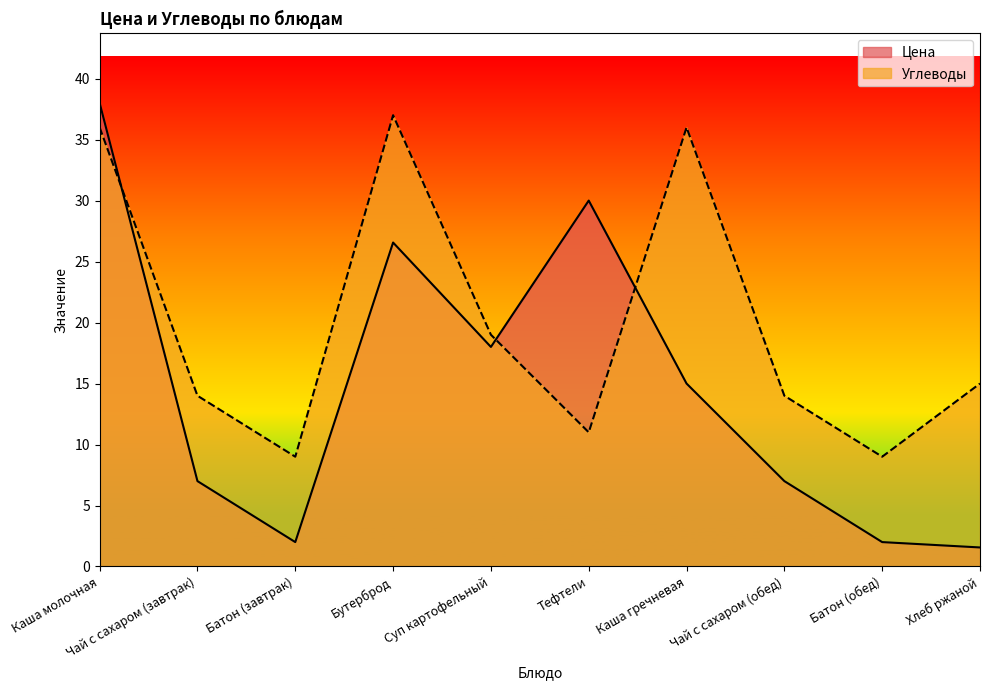

True or false: Цена has more than 2 interior local peaks.

False